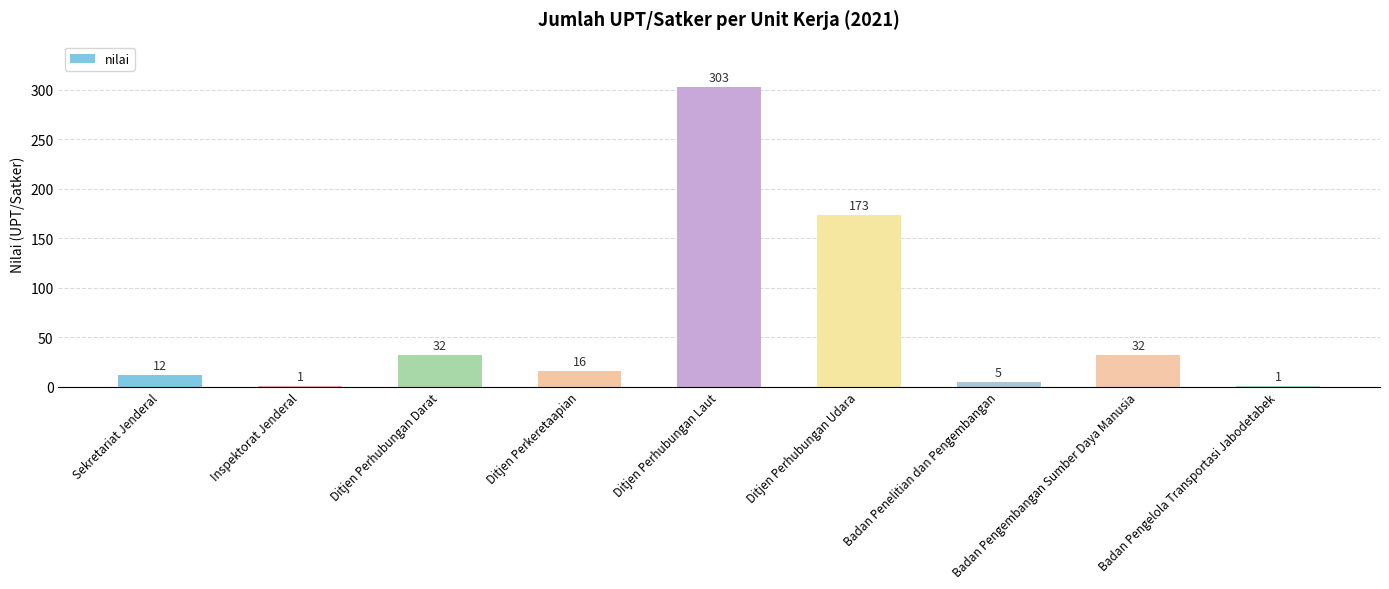

What is the average value?

64